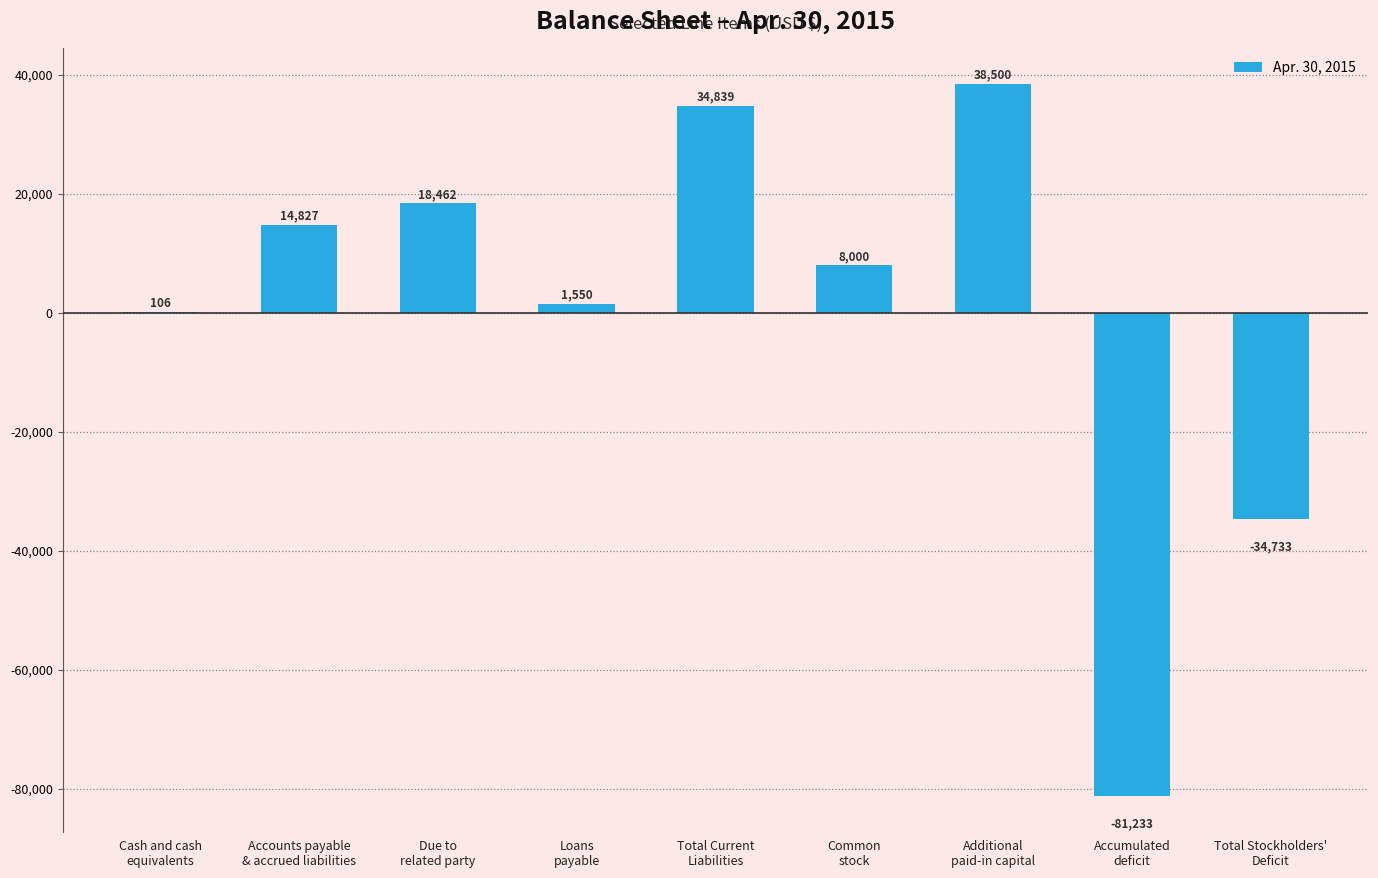

Which category has the highest value across all series?

Additional
paid-in capital